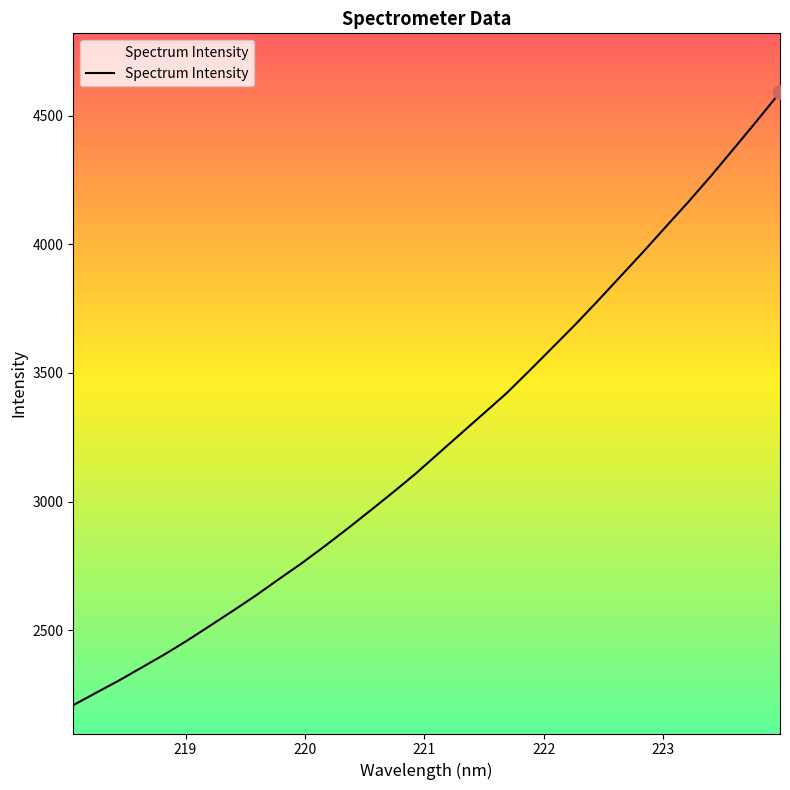

Does the chart have visible grid lines?

No